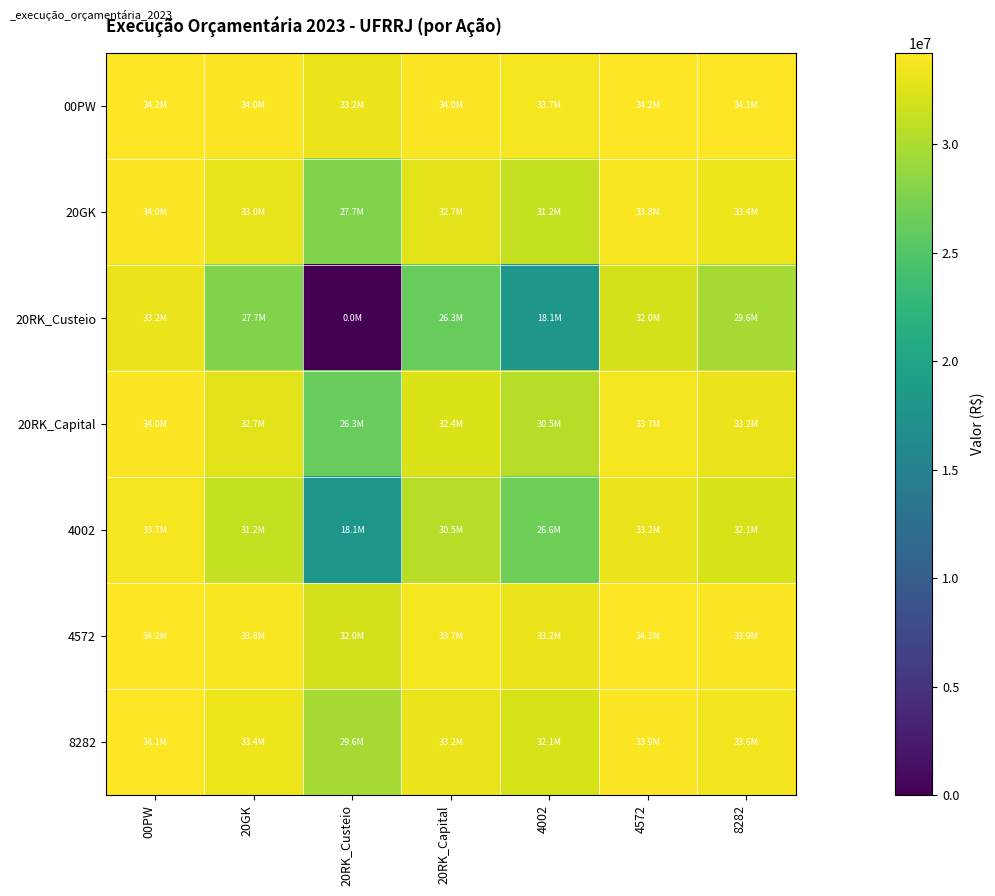

At how many categories does at least one series exceed 30922847?

7